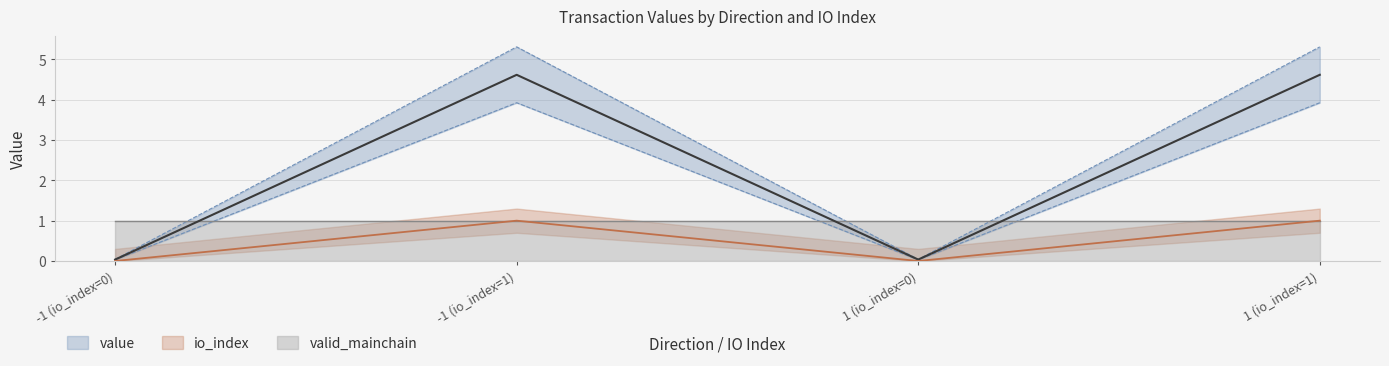

Is it true that value equals 3.1 at -1 (io_index=1)?

False